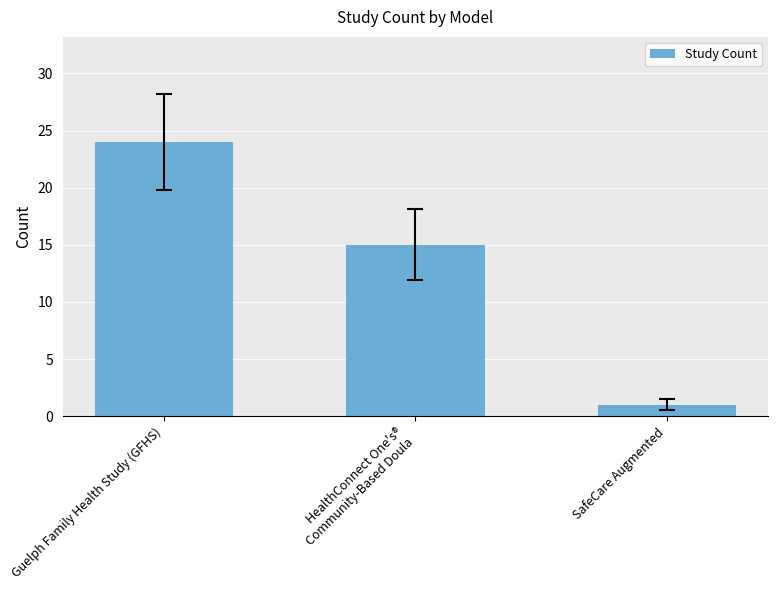

Reading right to left, what are all the values shown in this chart?

SafeCare Augmented=1	HealthConnect One's®
Community-Based Doula=15	Guelph Family Health Study (GFHS)=24